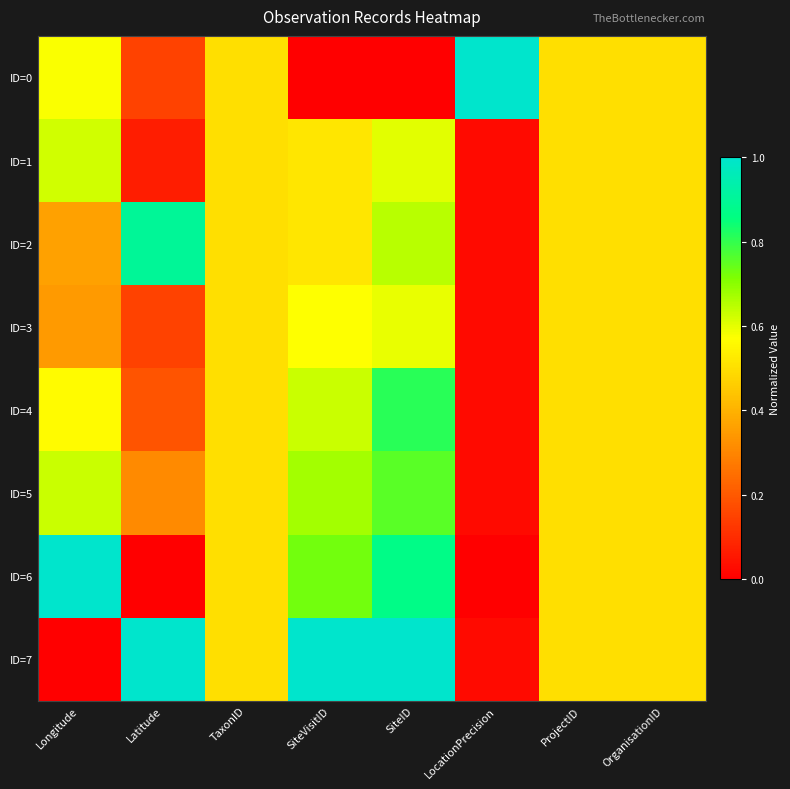

Count the number of data series in this chart.

8